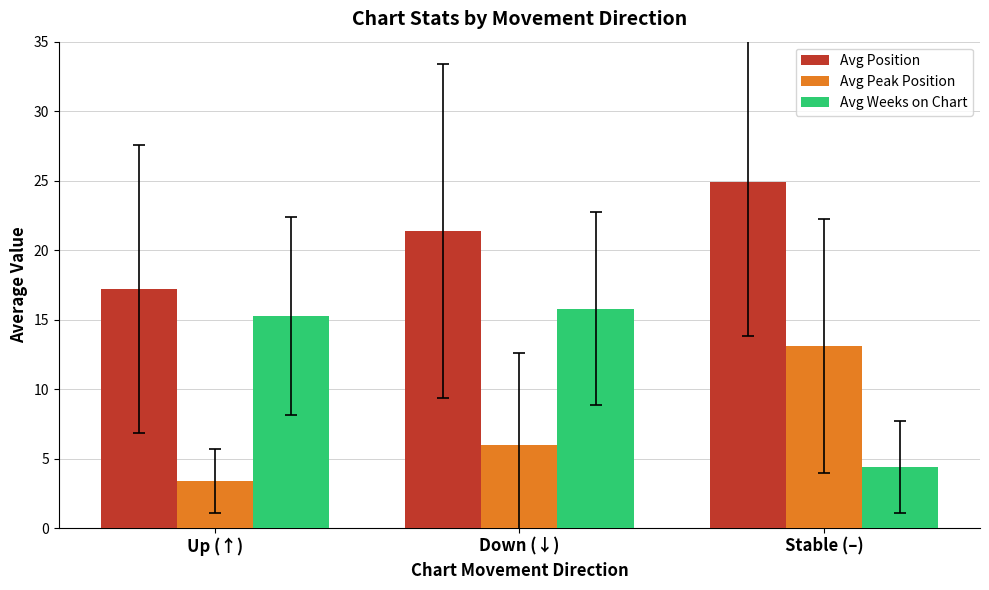

The value of Avg Position at Stable (–) is 24.9. True or false?

True